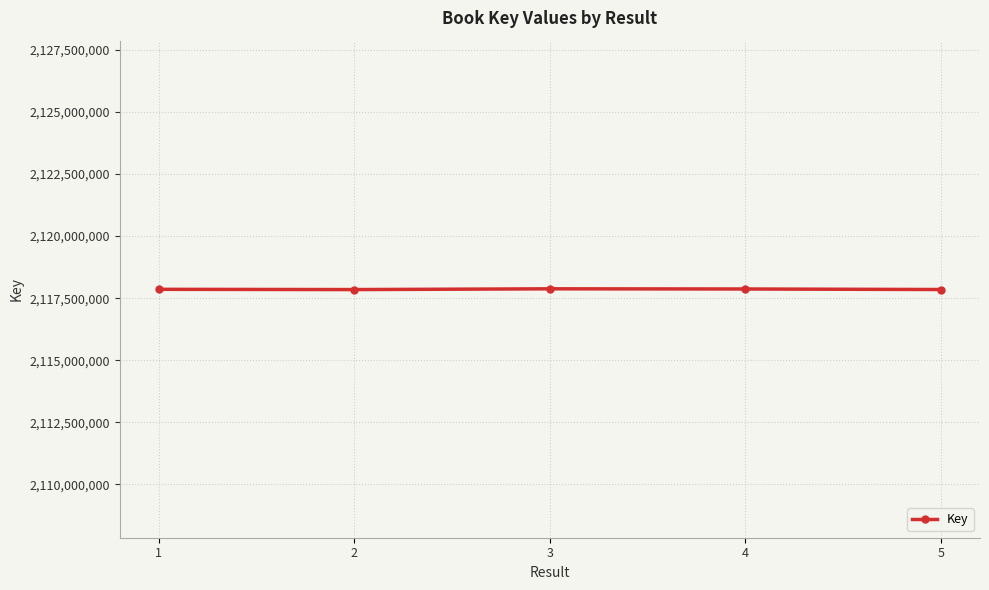

What is the smallest value displayed?

2117846475